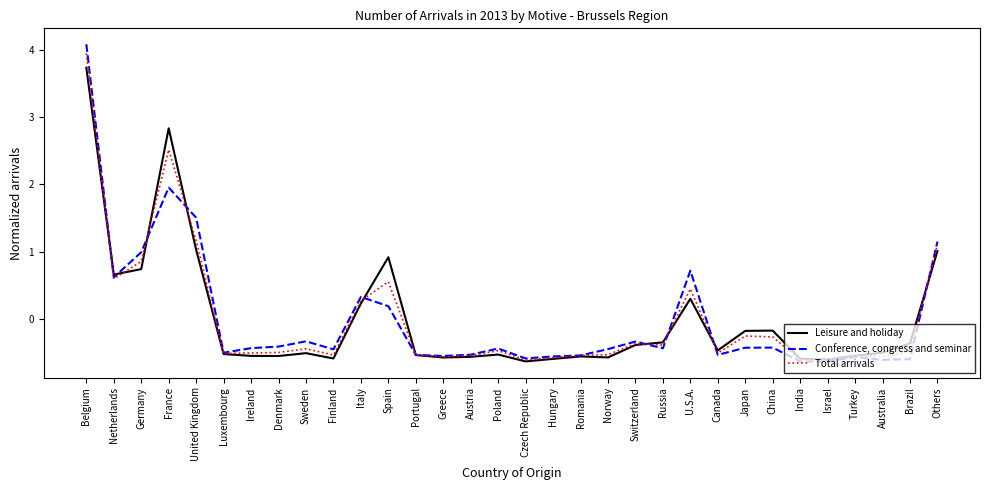

What position from the right is Netherlands?

31